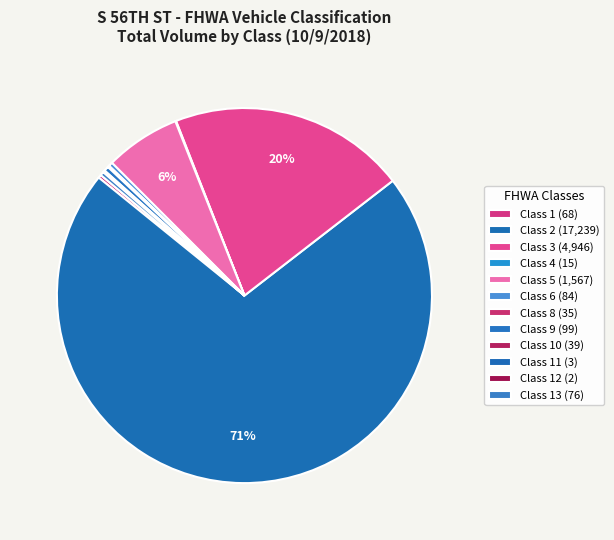

What is the largest slice in the pie chart?

Class 2 - Passenger Cars